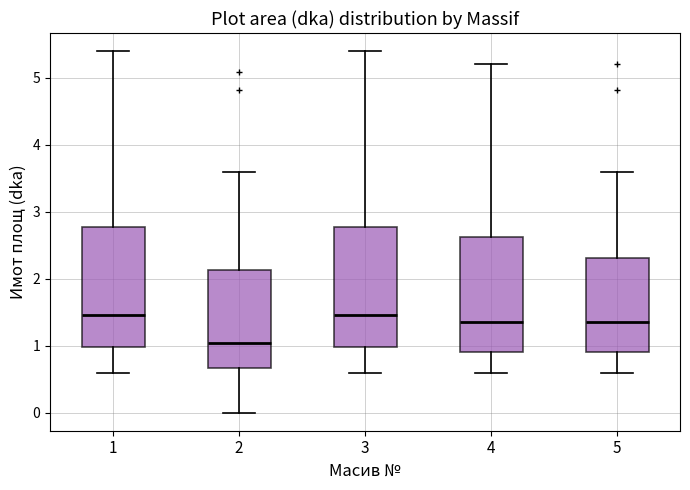

Reading left to right, read every box against the y-axis: the position of its median line, the range the box covers, and the ends of its whiskers. The values are not printed on the chart, so give them approximately, as read against the axis.

1: median 1.5, box 1.0 to 2.8, whiskers 0.6 to 5.4
2: median 1.0, box 0.7 to 2.1, whiskers 0.0 to 3.6
3: median 1.5, box 1.0 to 2.8, whiskers 0.6 to 5.4
4: median 1.4, box 0.9 to 2.6, whiskers 0.6 to 5.2
5: median 1.4, box 0.9 to 2.3, whiskers 0.6 to 3.6